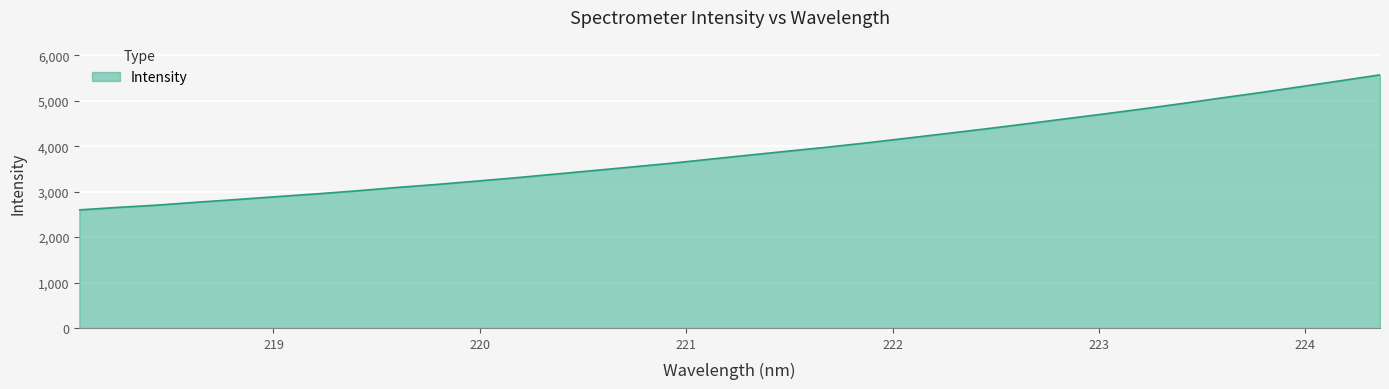

What is the greatest value displayed?

5569.2